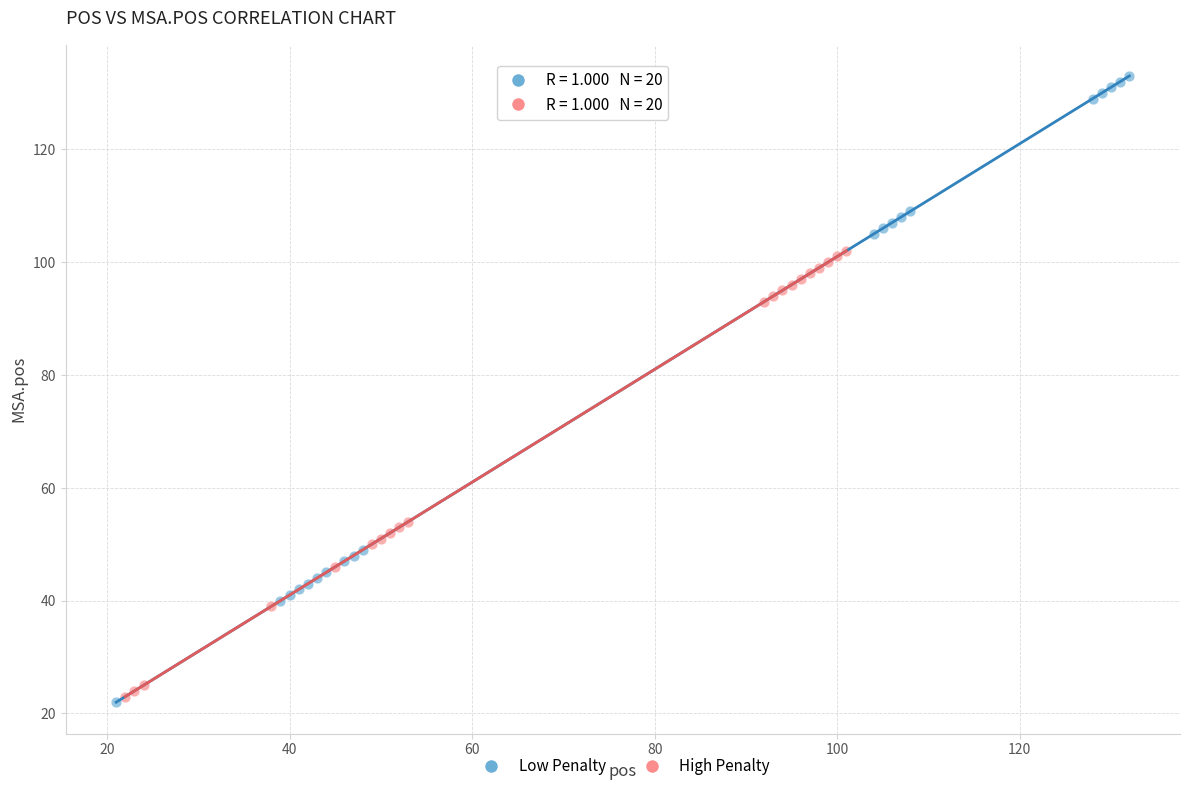

Which series reaches the maximum Y coordinate?

Low Penalty